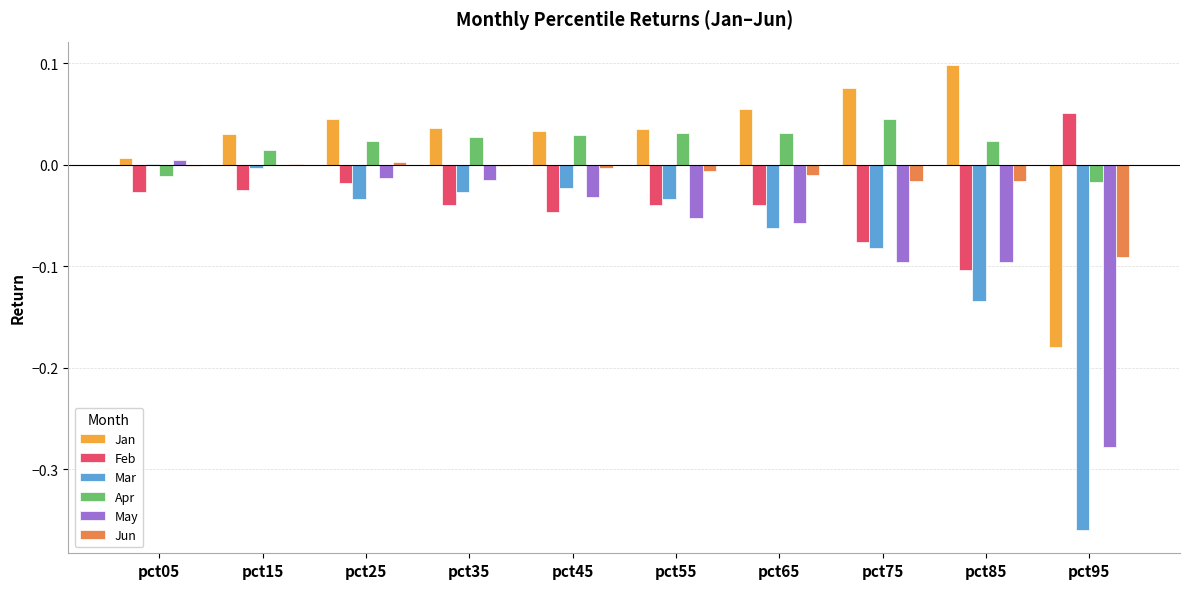

Is it true that Jan equals 0.1 at pct65?

True